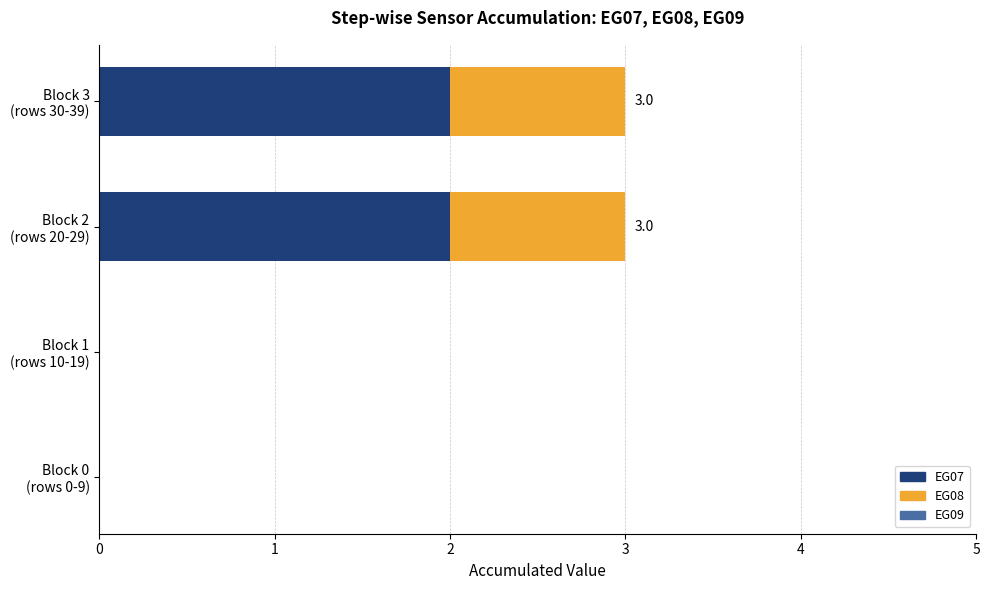

What is the sum of all EG07 values?

4